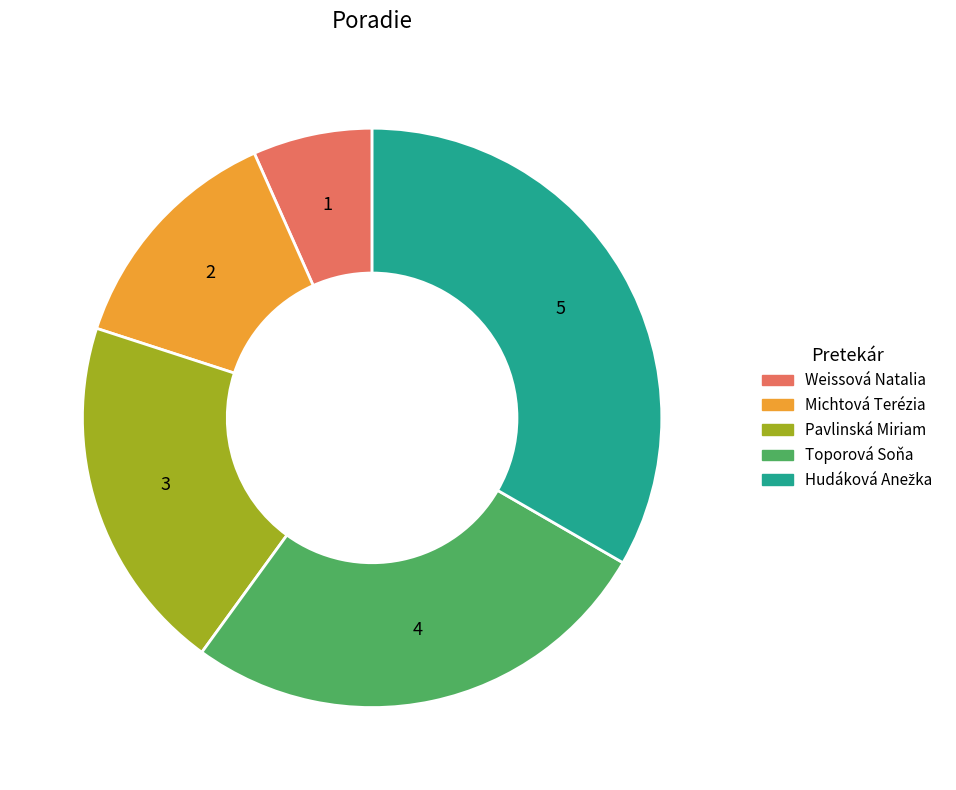

Which slice is the smallest?

Weissová Natalia